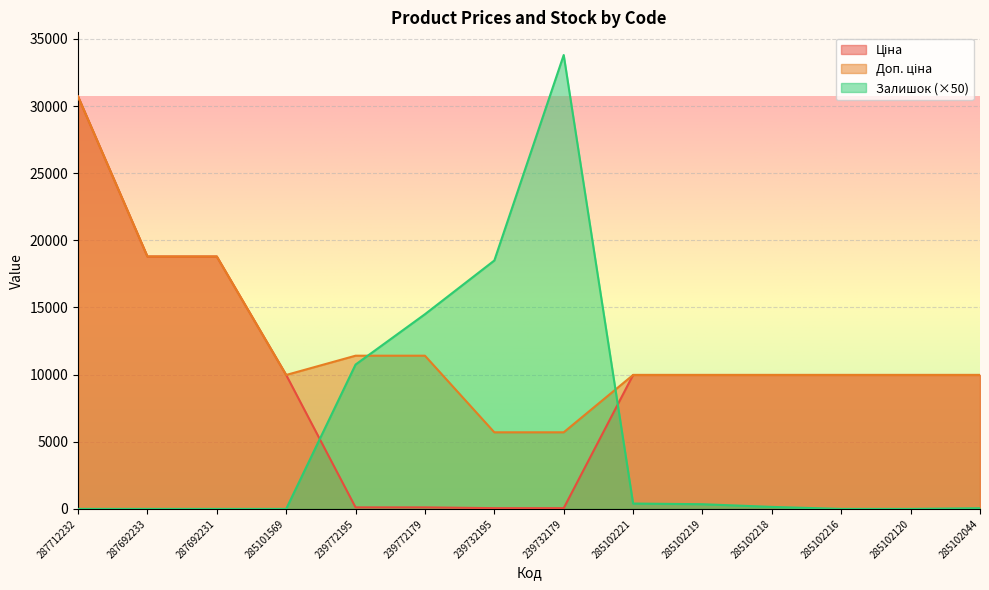

What is the difference between the highest and lowest values at 285101569?

9975.0